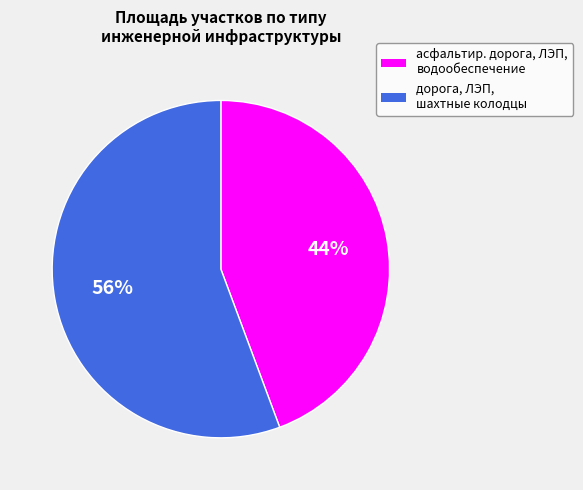

Is there any slice that represents more than half of the pie?

Yes